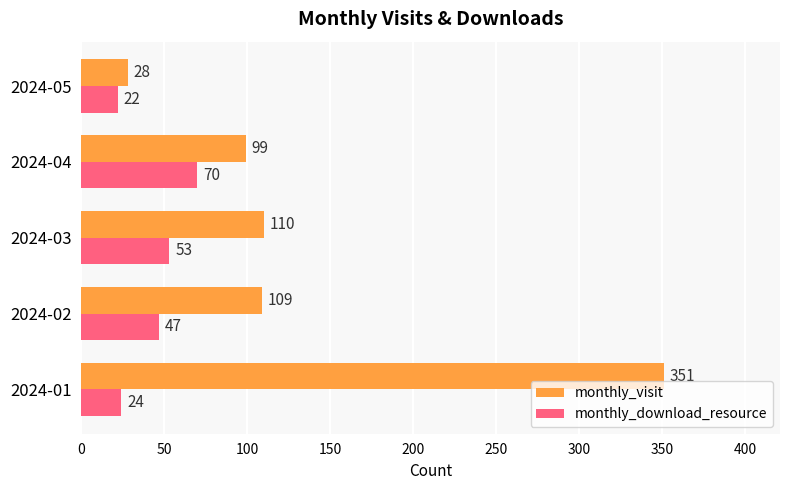

What is the difference between the maximum and second lowest values in the monthly_visit series?

252